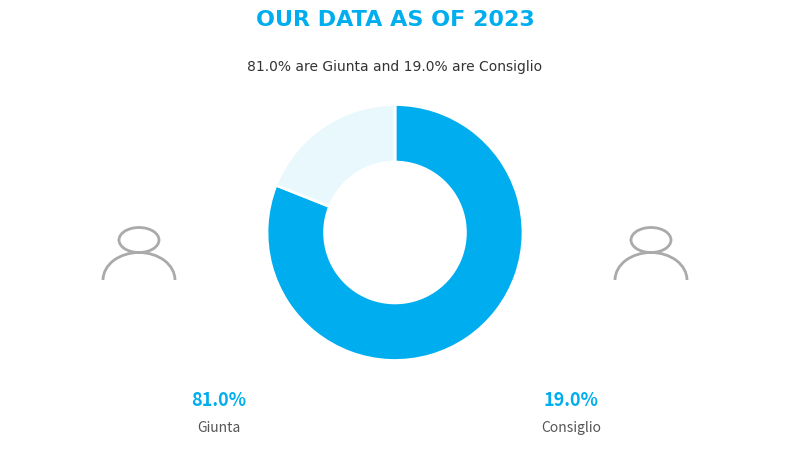

Does any single category account for the majority?

Yes